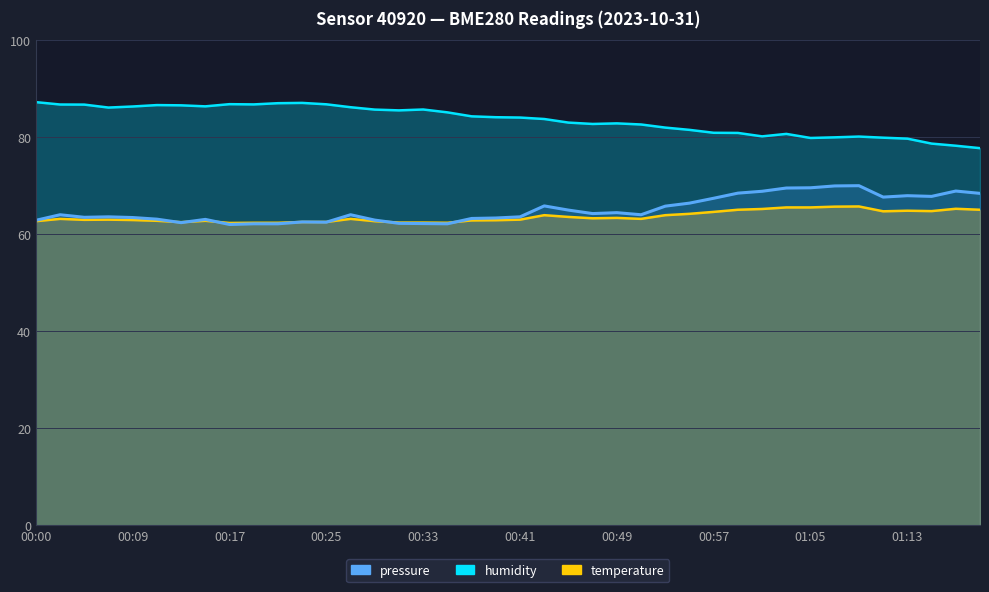

Reading left to right, transcribe all the data shown in this chart.

temperature: 62.7	63.2	63.0	63.0	62.9	62.8	62.5	62.8	62.3	62.4	62.4	62.5	62.5	63.2	62.7	62.4	62.4	62.4	62.8	62.9	63.0	63.9	63.6	63.3	63.4	63.2	63.9	64.2	64.6	65.0	65.2	65.5	65.5	65.7	65.7	64.7	64.8	64.8	65.2	65.0
humidity: 87.2	86.7	86.7	86.1	86.3	86.6	86.6	86.4	86.8	86.8	87.0	87.1	86.8	86.2	85.7	85.5	85.7	85.1	84.3	84.1	84.0	83.8	83.0	82.7	82.8	82.6	82.0	81.5	80.9	80.9	80.2	80.7	79.8	80.0	80.1	79.9	79.7	78.7	78.2	77.7
pressure_scaled: 62.9	64.0	63.5	63.6	63.4	63.1	62.4	63.1	62.0	62.1	62.1	62.5	62.5	64.0	62.9	62.2	62.2	62.1	63.2	63.3	63.6	65.8	65.0	64.2	64.4	64.0	65.8	66.4	67.4	68.5	68.8	69.5	69.6	70.0	70.0	67.7	67.9	67.8	68.9	68.4